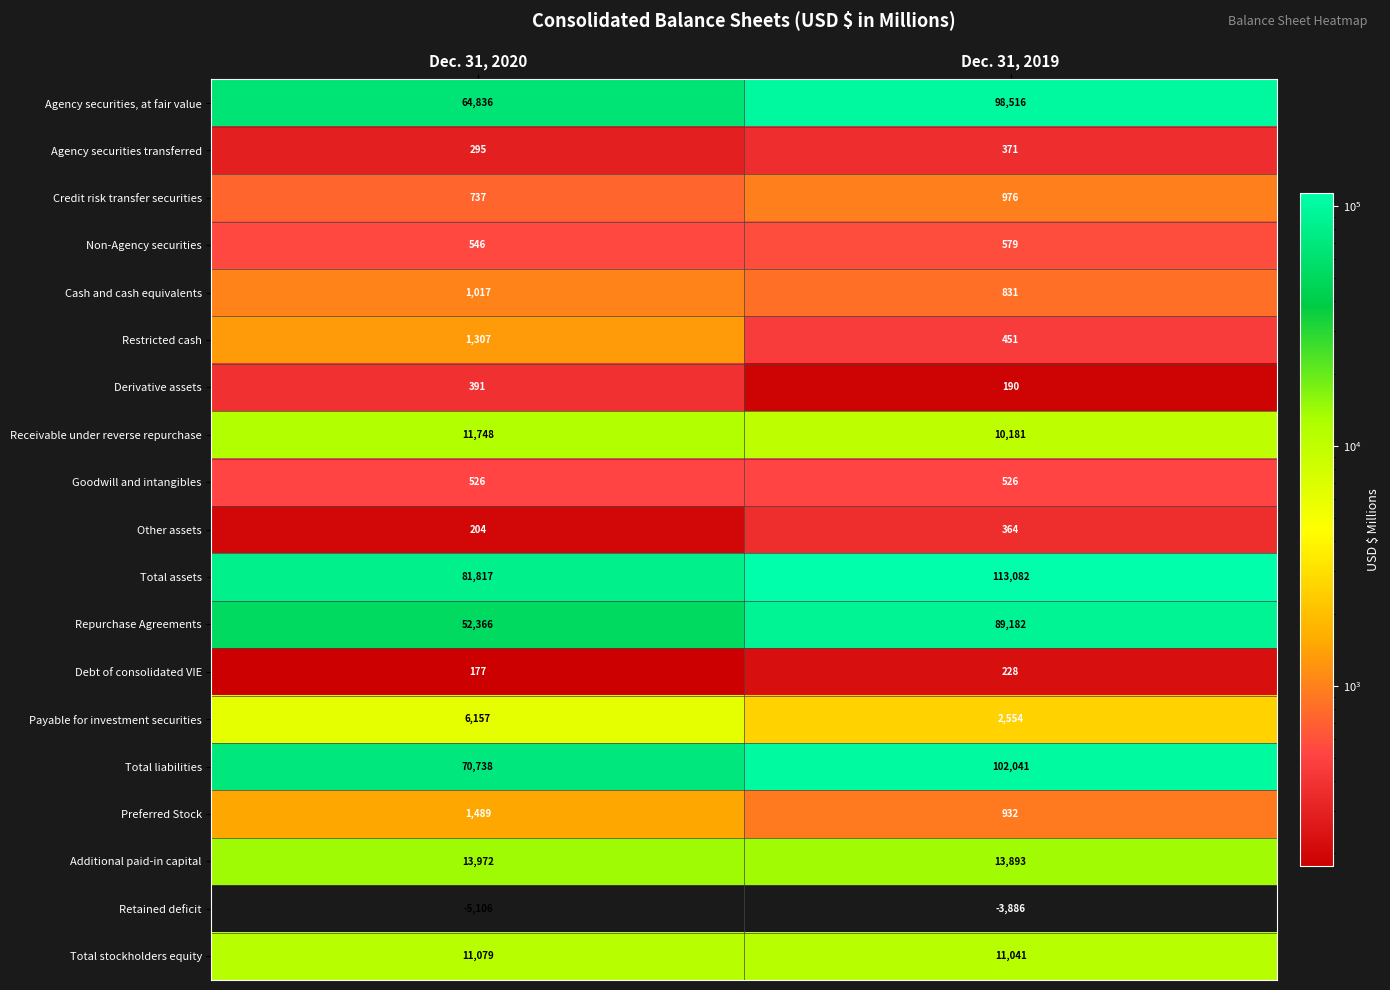

What value does the Cash and cash equivalents series have at Dec. 31, 2019, to the nearest 50?

850